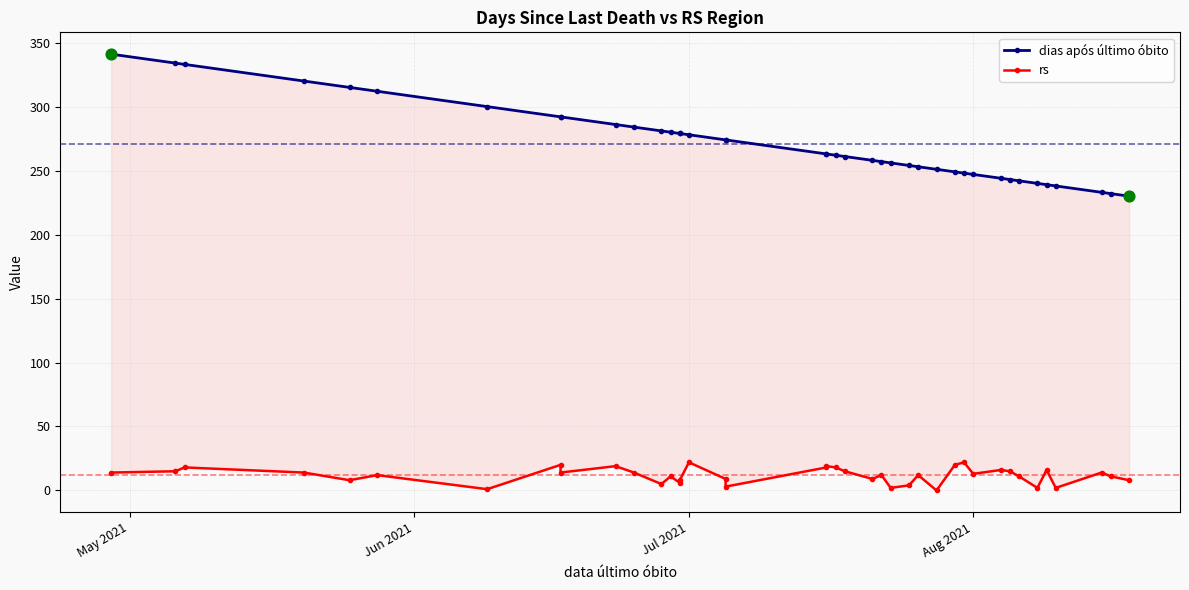

Which series contains the lowest Y value?

rs